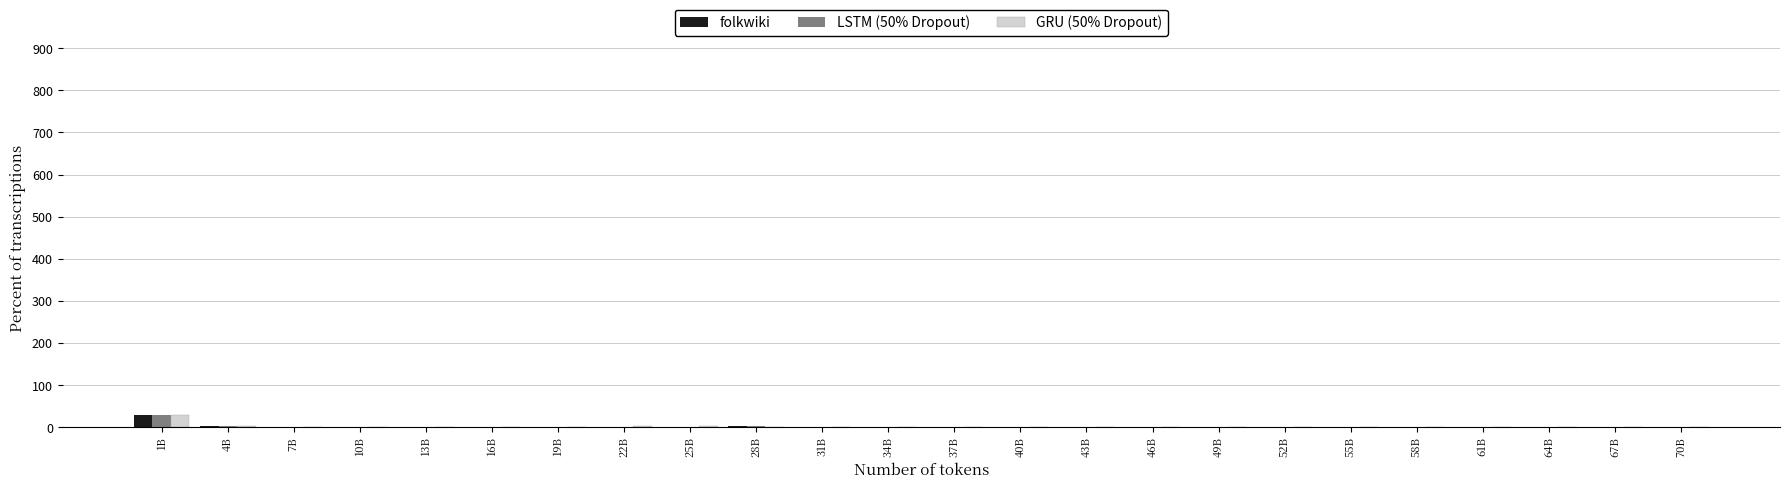

What is the maximum value shown in the chart?

30